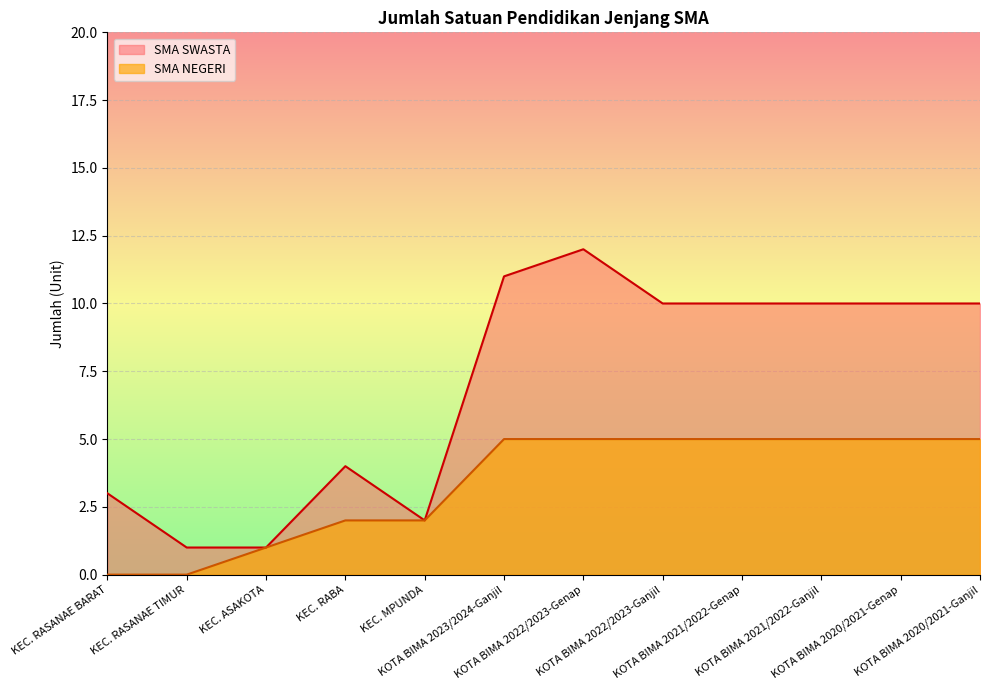

True or false: SMA SWASTA and SMA NEGERI cross at least once.

False